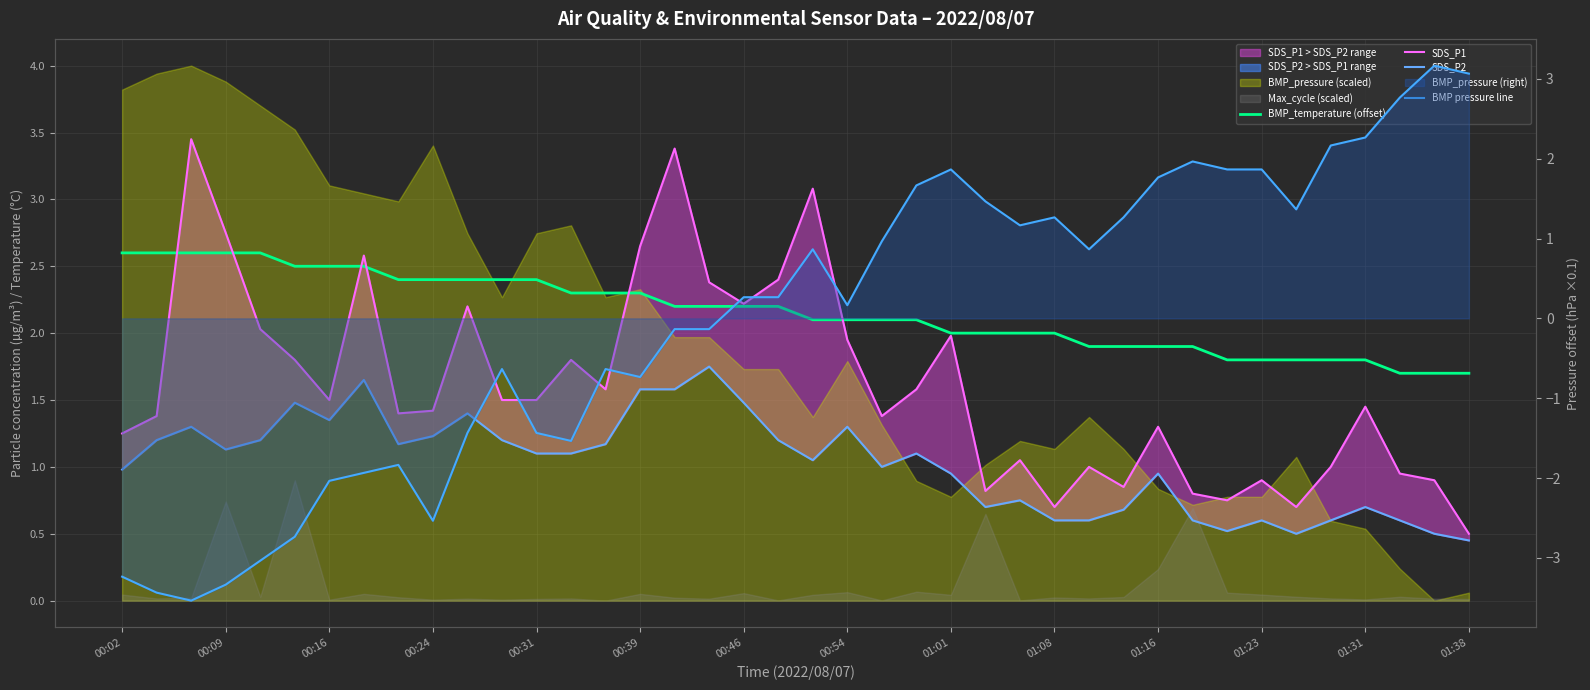

Which series has the largest total across all categories?

BMP_temperature (offset)